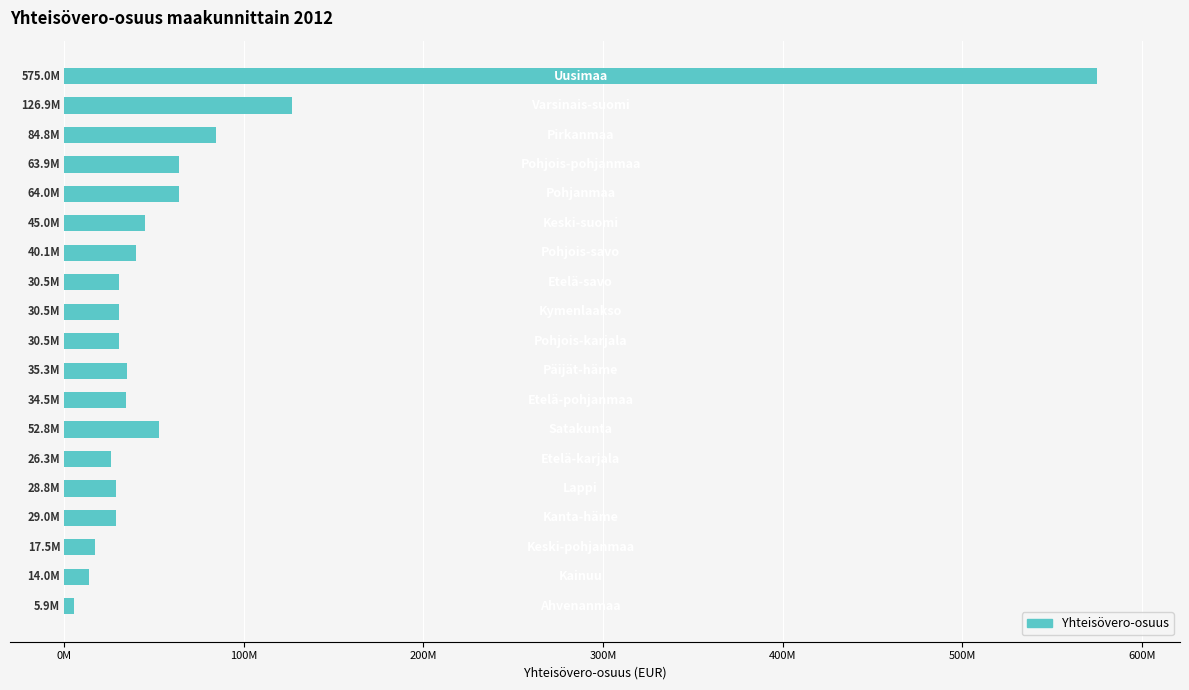

Are the bars grouped side by side (vs. stacked)?

No